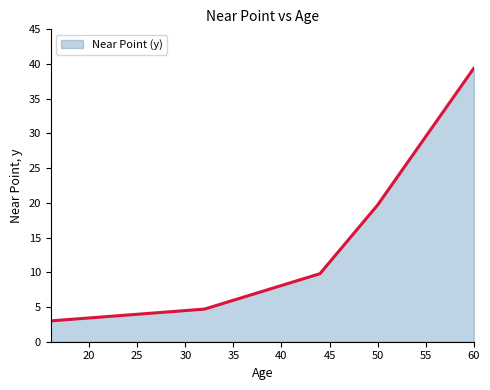

What is the difference between the second highest and minimum values?

16.7